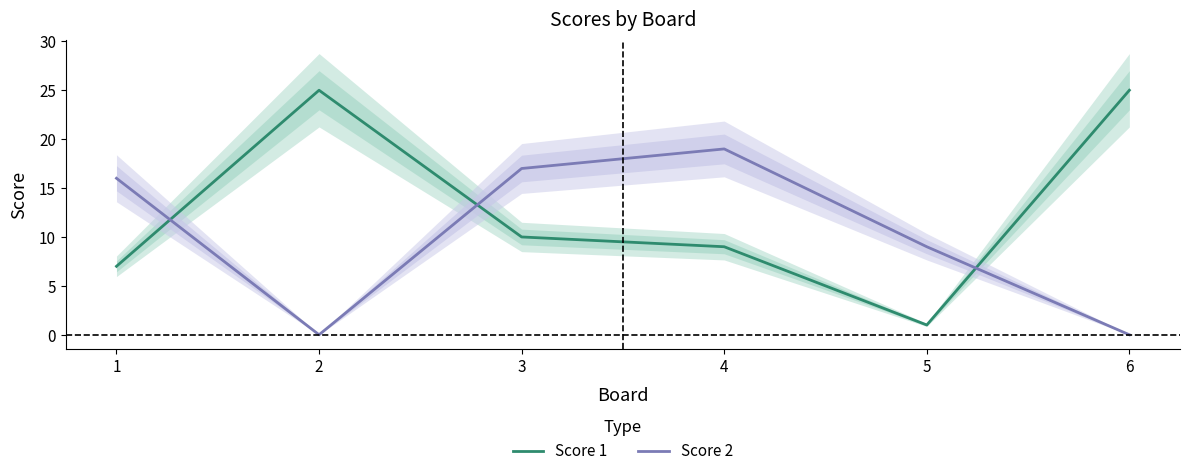

How many interior local valleys does the Score 2 series have?

1